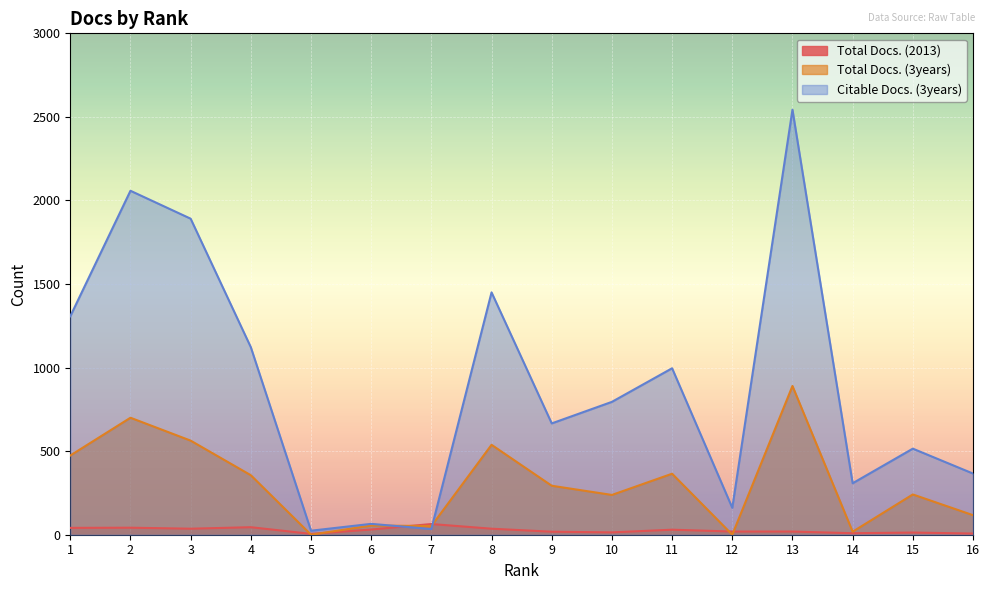

Reading left to right, what are all the values shown in this chart?

Total Docs. (2013): 1=41	2=42	3=36	4=45	5=5	6=31	7=64	8=36	9=18	10=14	11=30	12=19	13=19	14=9	15=13	16=7
Total Docs. (3years): 1=474	2=700	3=563	4=356	5=0	6=55	7=52	8=538	9=293	10=238	11=365	12=0	13=890	14=18	15=241	16=117
Citable Docs. (3years): 1=1307	2=2058	3=1891	4=1122	5=24	6=65	7=34	8=1450	9=666	10=795	11=996	12=161	13=2543	14=308	15=515	16=366